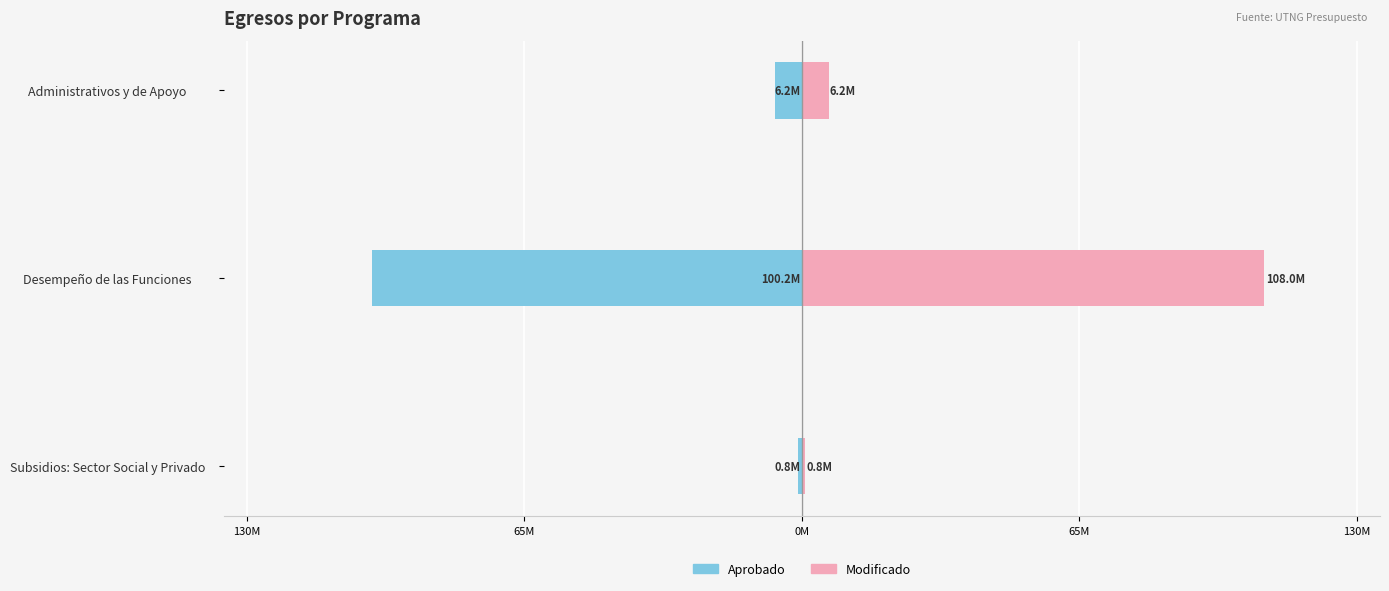

Between Subsidios: Sector Social y Privado and Desempeño de las Funciones, which series saw the biggest shift?

Modificado